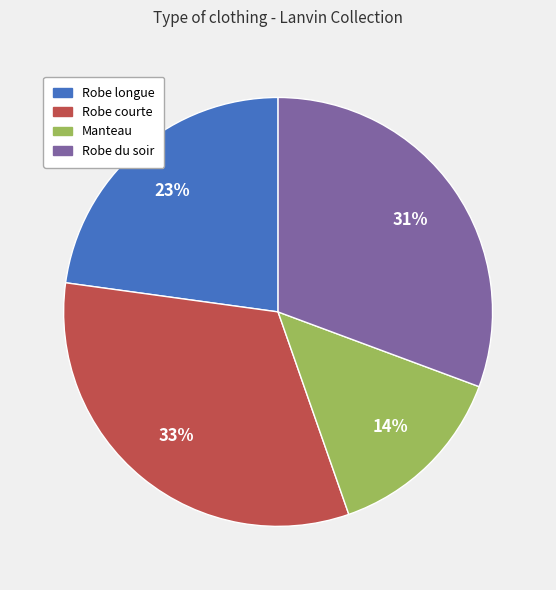

What percentage is the Robe du soir slice, to the nearest percent?

31%